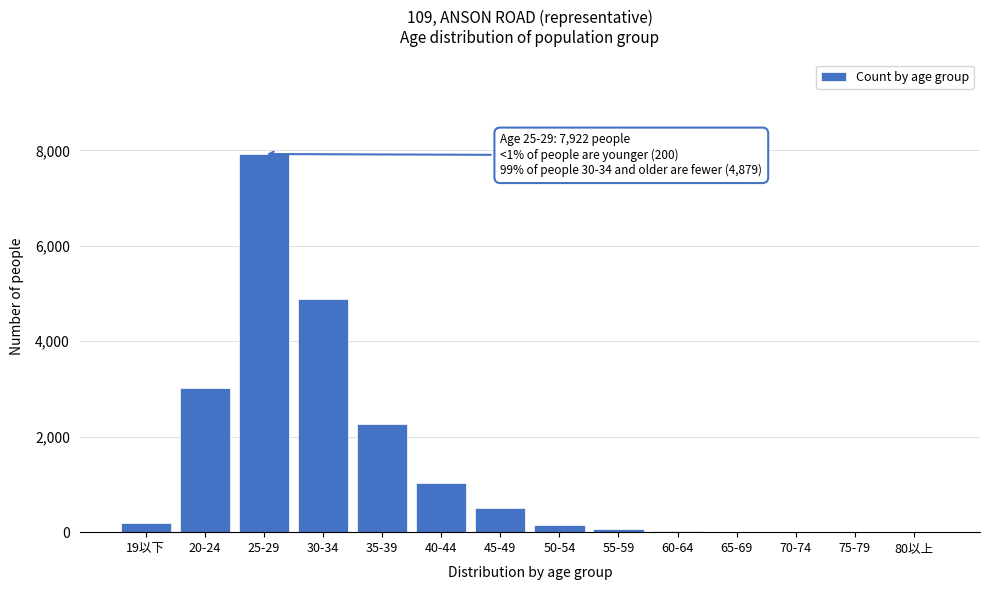

At which category does the chart reach its peak across all series?

25-29